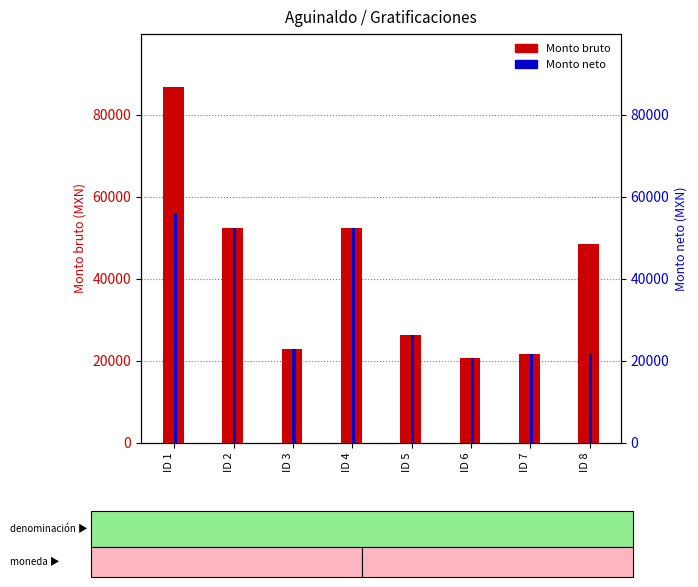

What value does the Monto bruto series have at ID 8?

48432.2